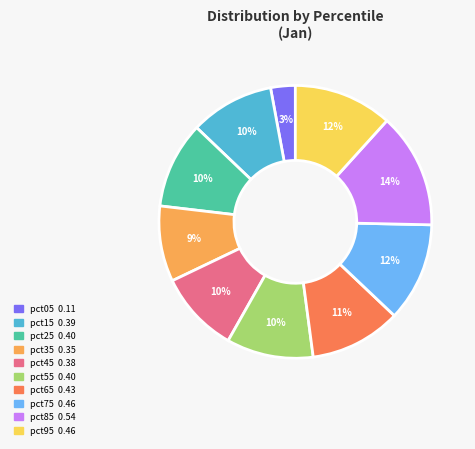

How many slices are in this pie chart?

10